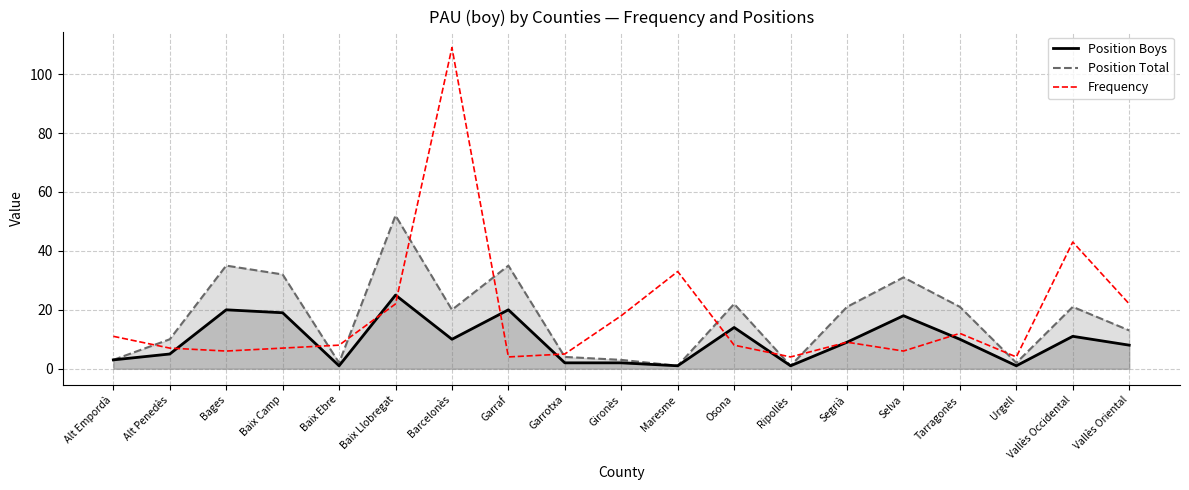

How many interior local peaks (higher than both neighbors) does the data have?

5